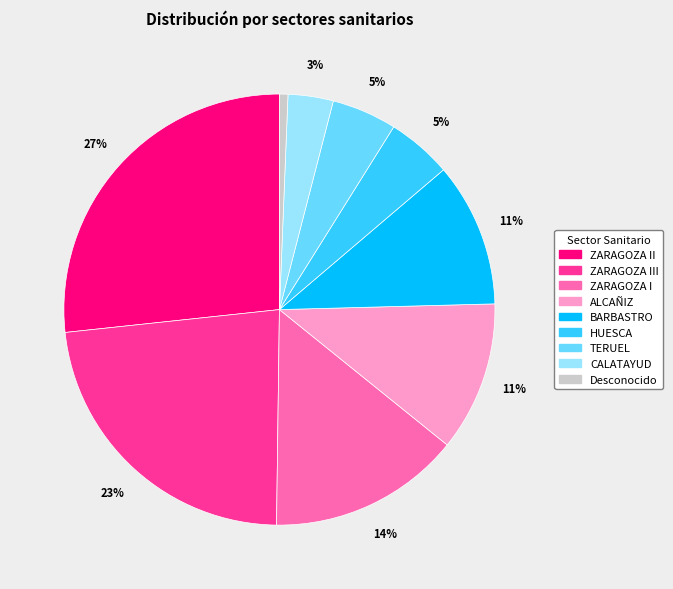

To the nearest percent, what is the difference between the largest and smallest slice percentages?

26%